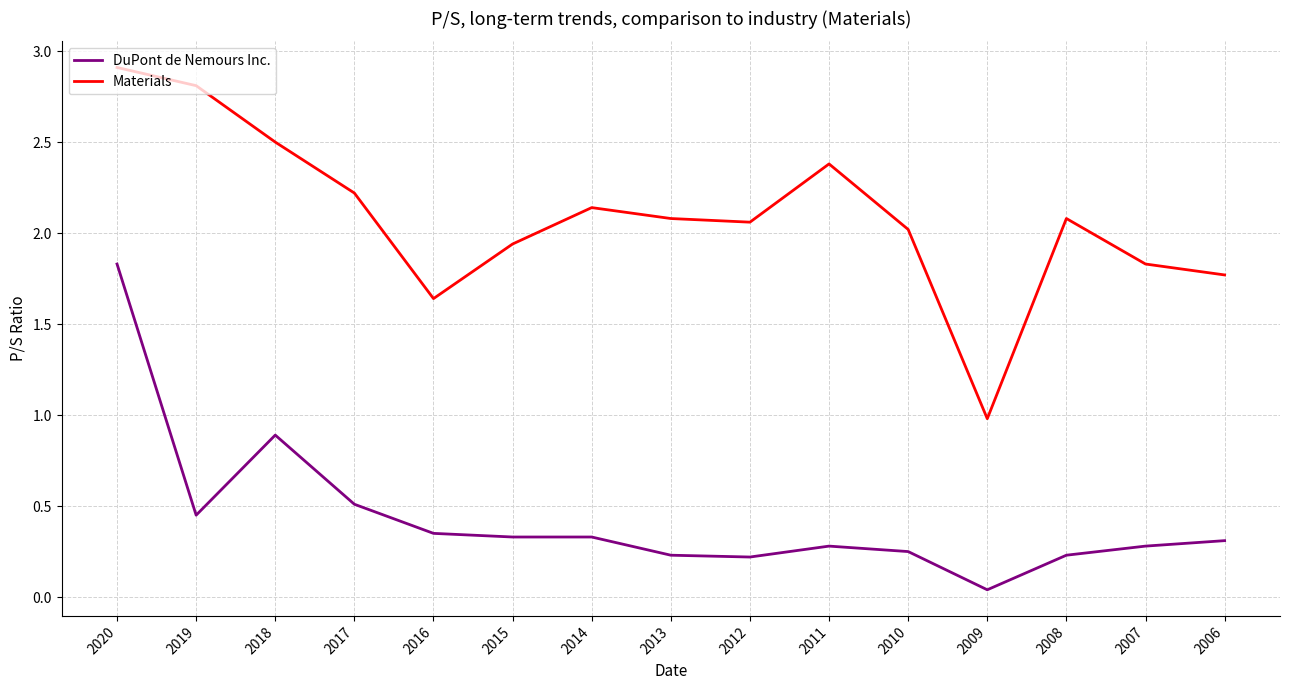

List the series in order of their overall mean, lowest first.

DuPont de Nemours Inc., Materials